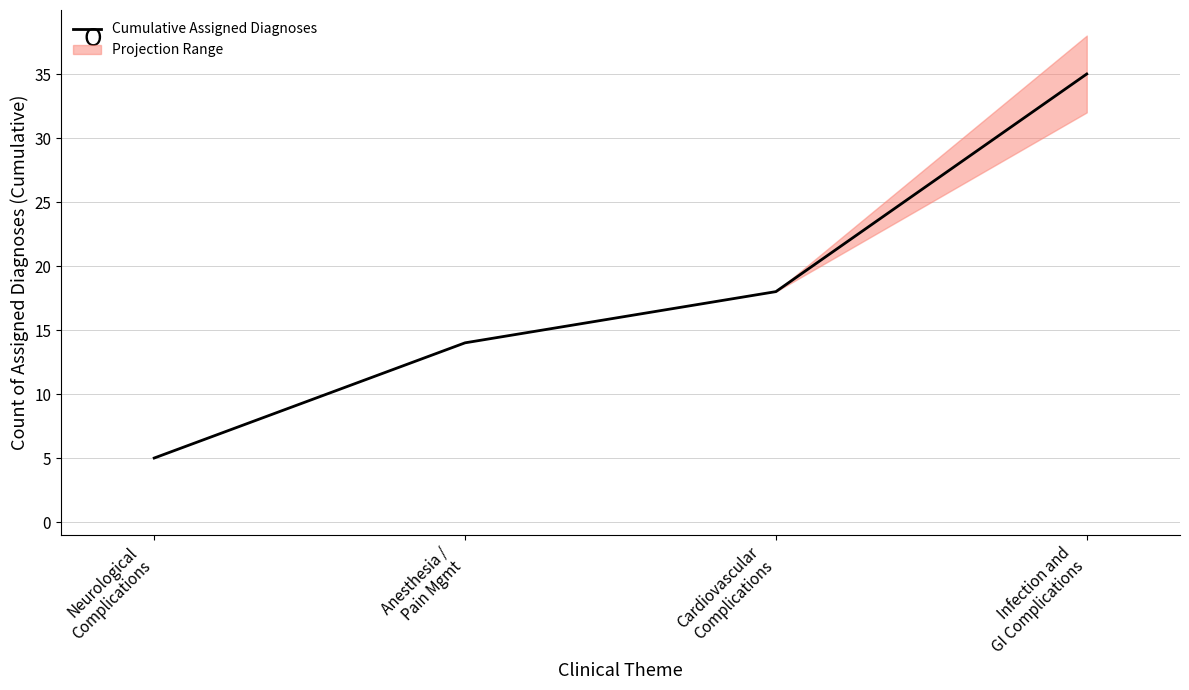

Where does the data first go above 18?

Infection and
GI Complications